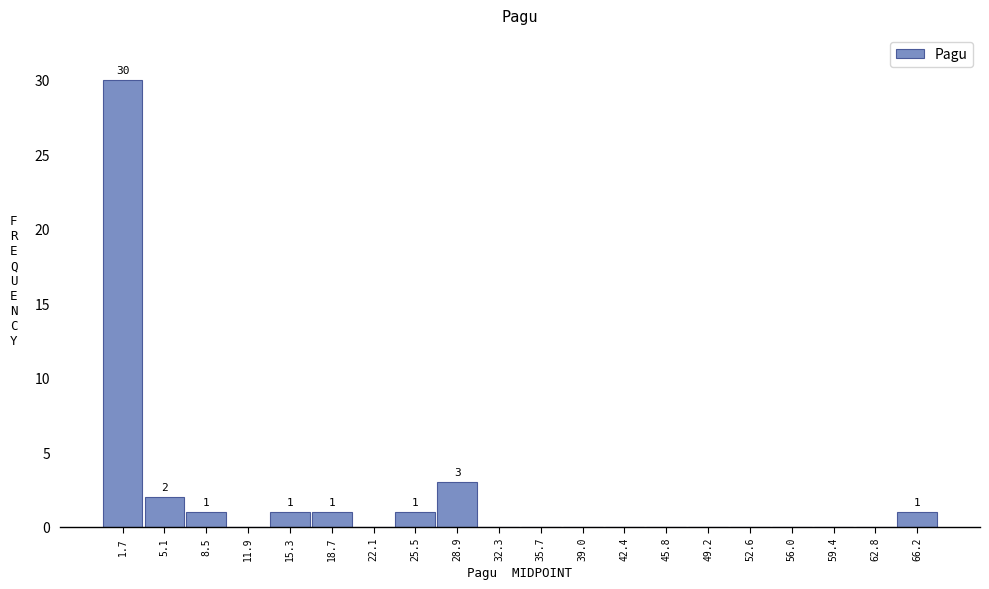

Over which range of the x-axis is the bar tallest?

0.0 to 3.5